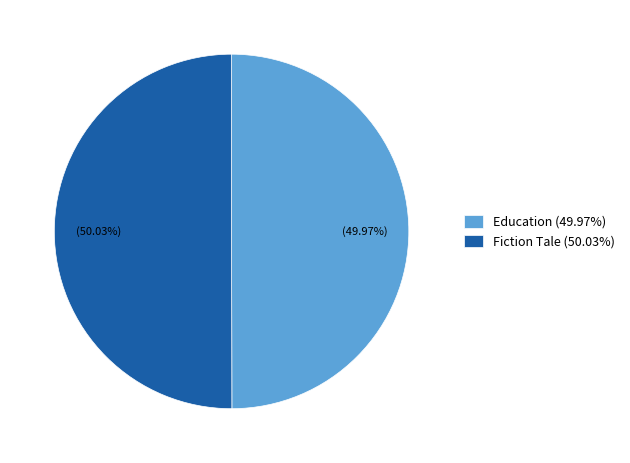

Count the number of slices in the pie.

2